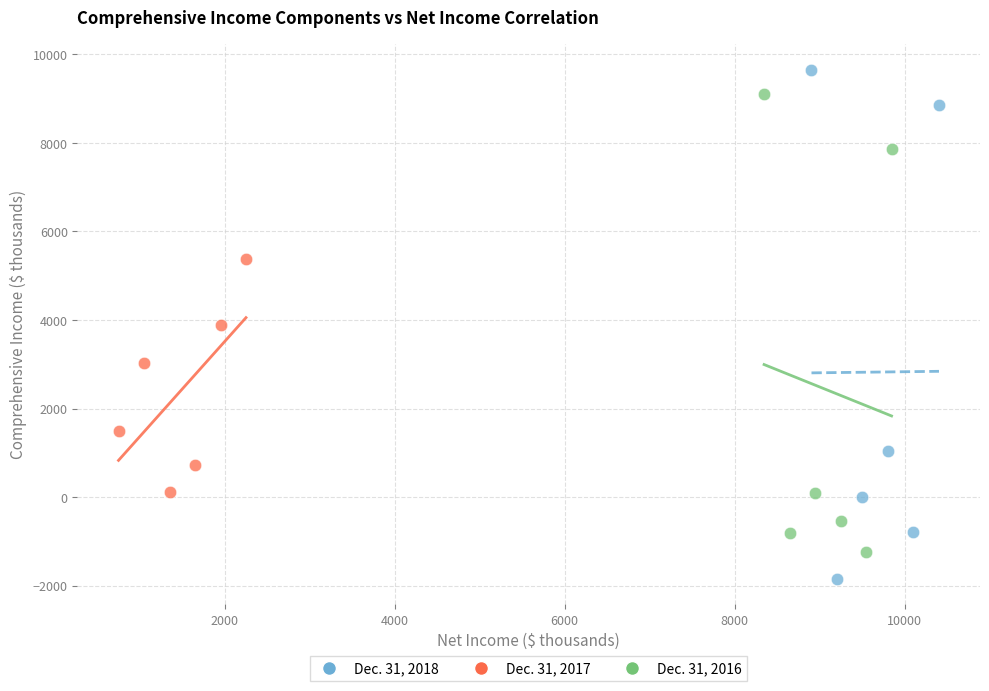

Which series reaches the maximum Y coordinate?

Dec. 31, 2018